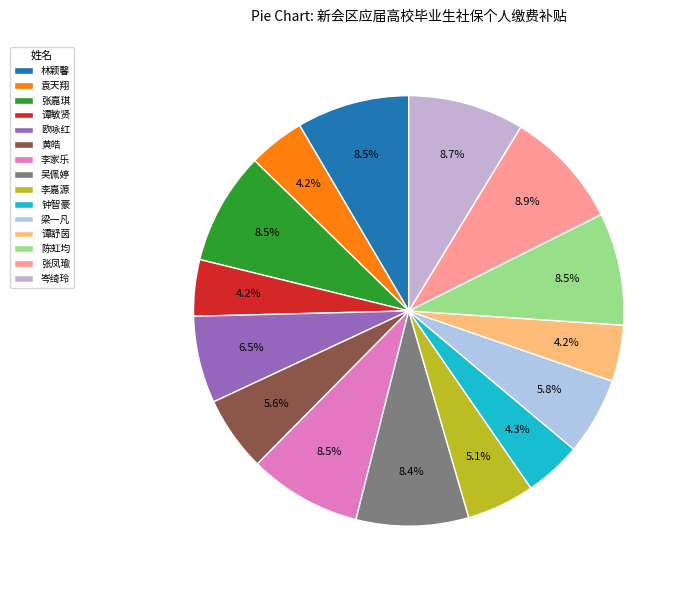

How many segments does this pie chart have?

15